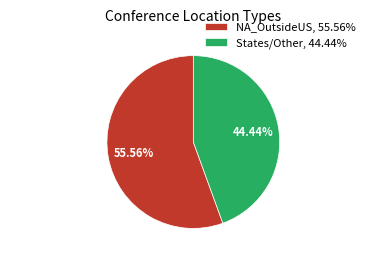

Approximately how many times larger is the value at NA_OutsideUS compared to States/Other?

1.3